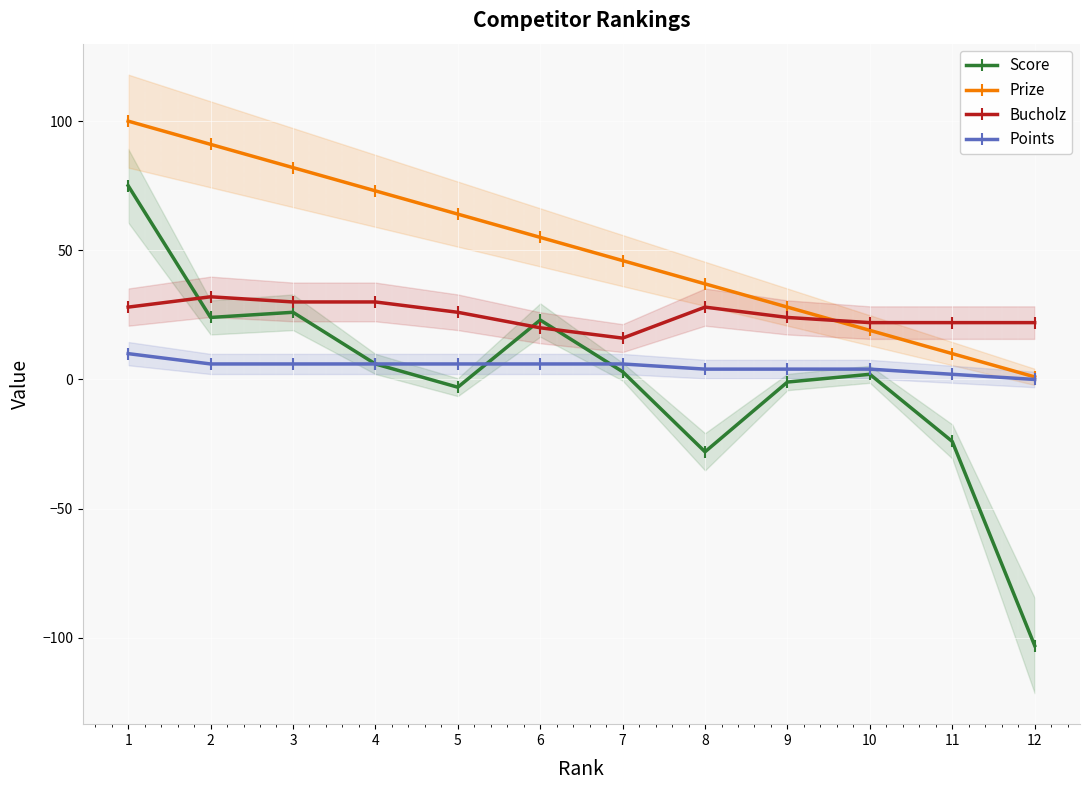

At which label does Bucholz first exceed 26?

1